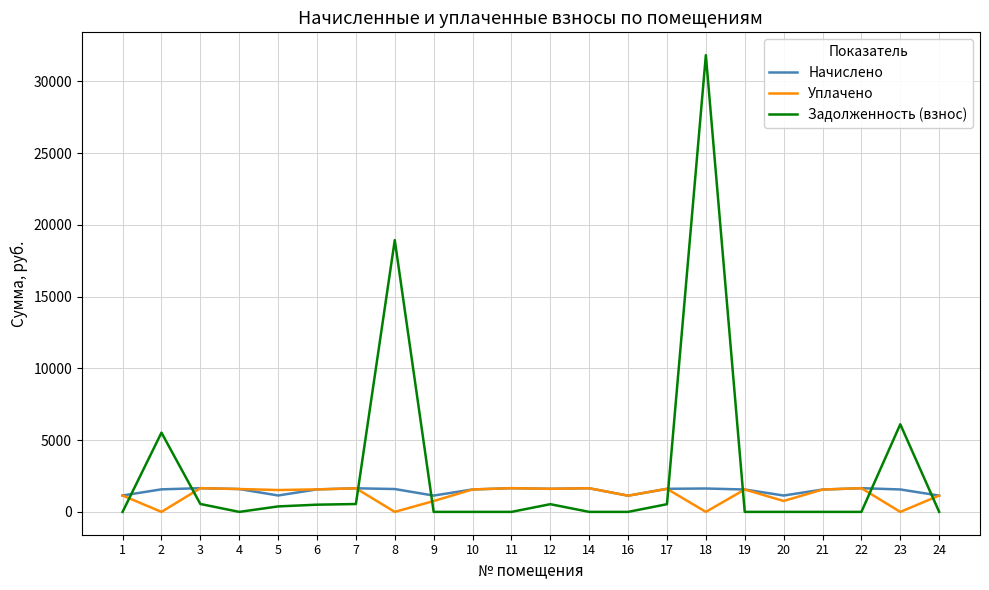

What is the difference between the Уплачено values at 1 and 14?

505.1